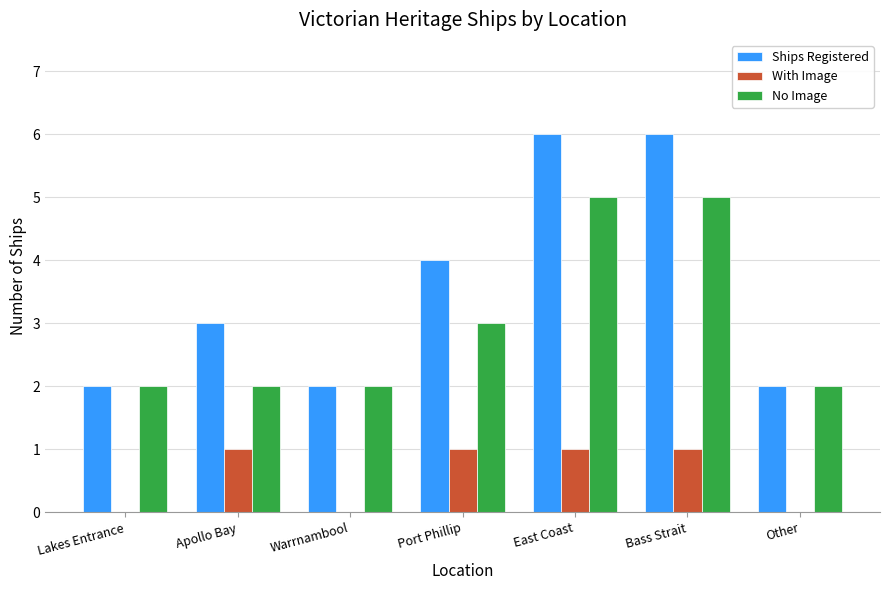

What is the maximum value for With Image?

1